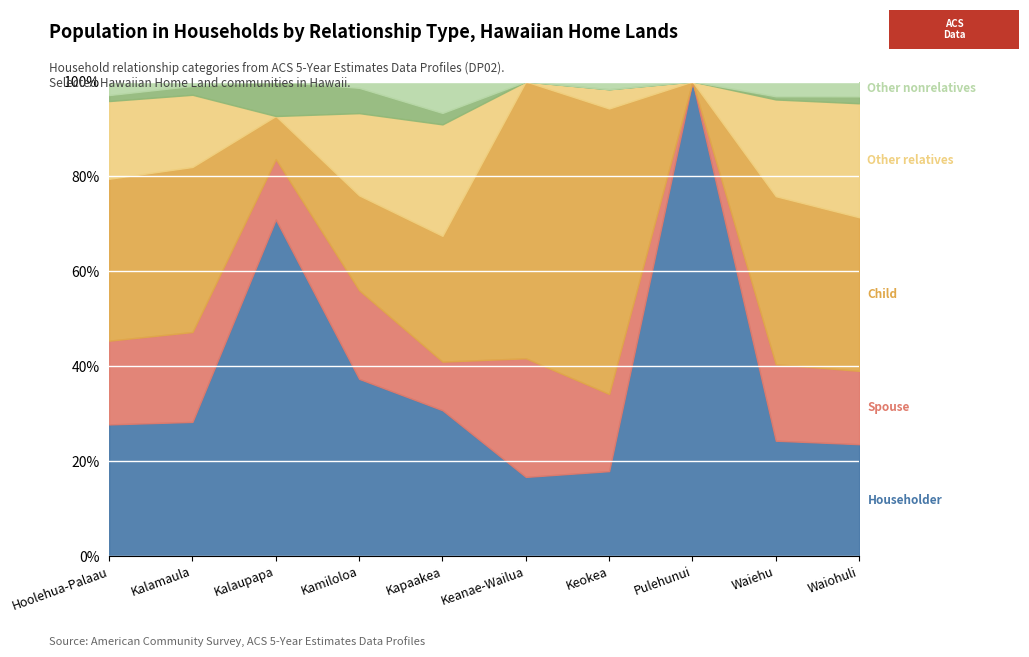

What is the total value across all series at Kapaakea?

100.0